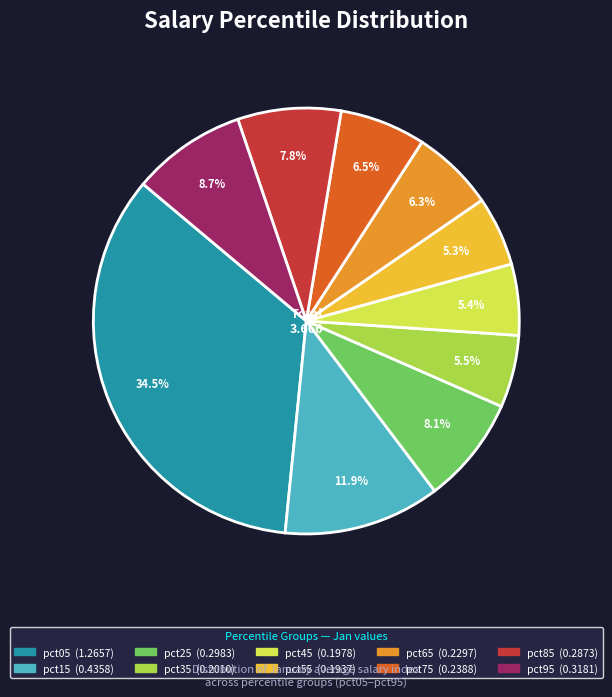

Does pct75 represent more than half of the total?

No